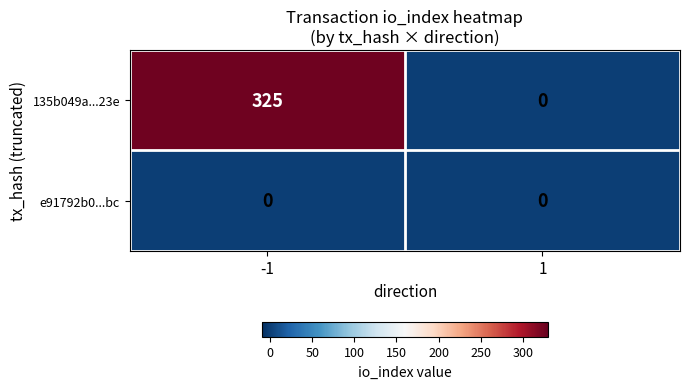

The value of 135b049a...23e at -1 is 325. True or false?

True